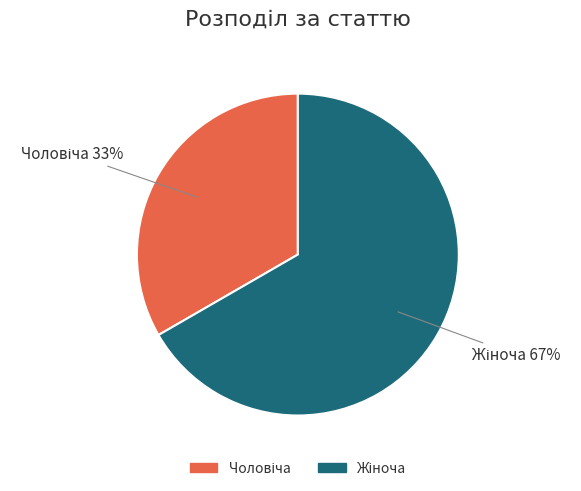

Does any single category account for the majority?

Yes